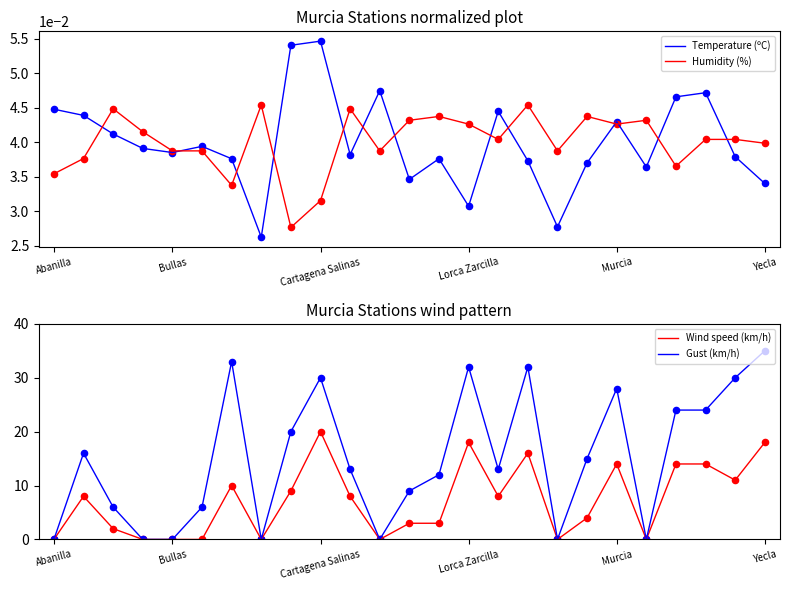

Is the value of Wind speed (km/h) at 8 greater than the value of Humidity (%) at 11?

Yes